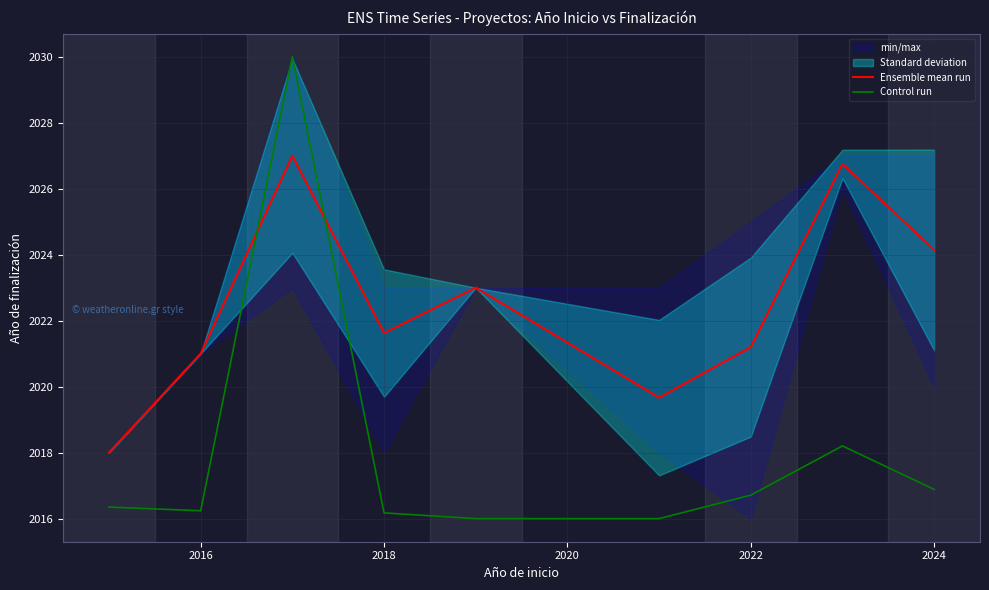

How many times do Ensemble mean run and Control run cross each other?

2